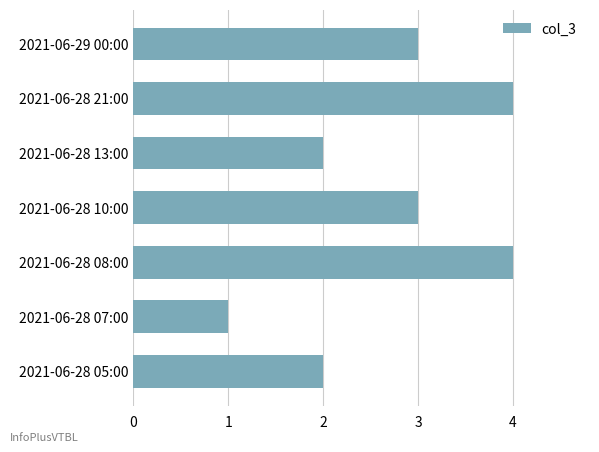

How many data points are less than 3?

3